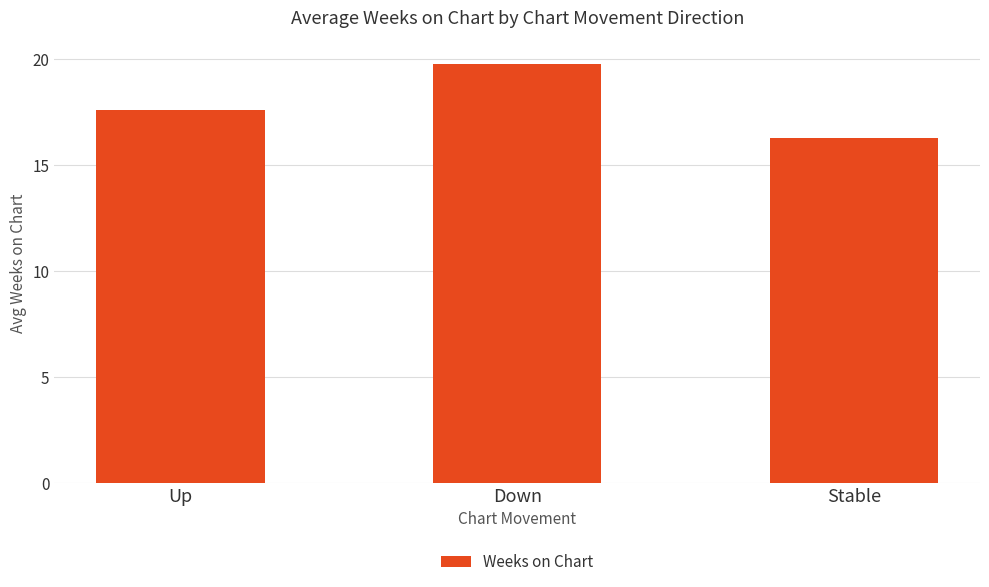

Where is the data nearest to the value 18?

Up